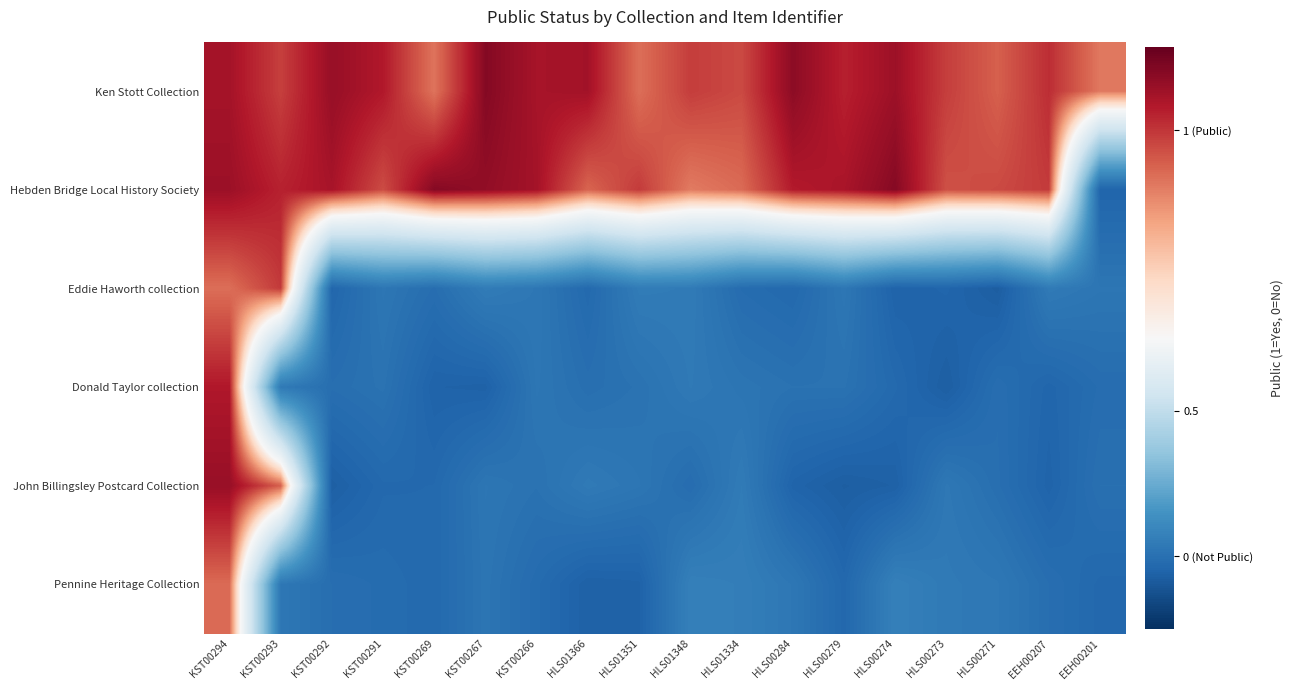

Which series has the largest total across all categories?

Ken Stott Collection